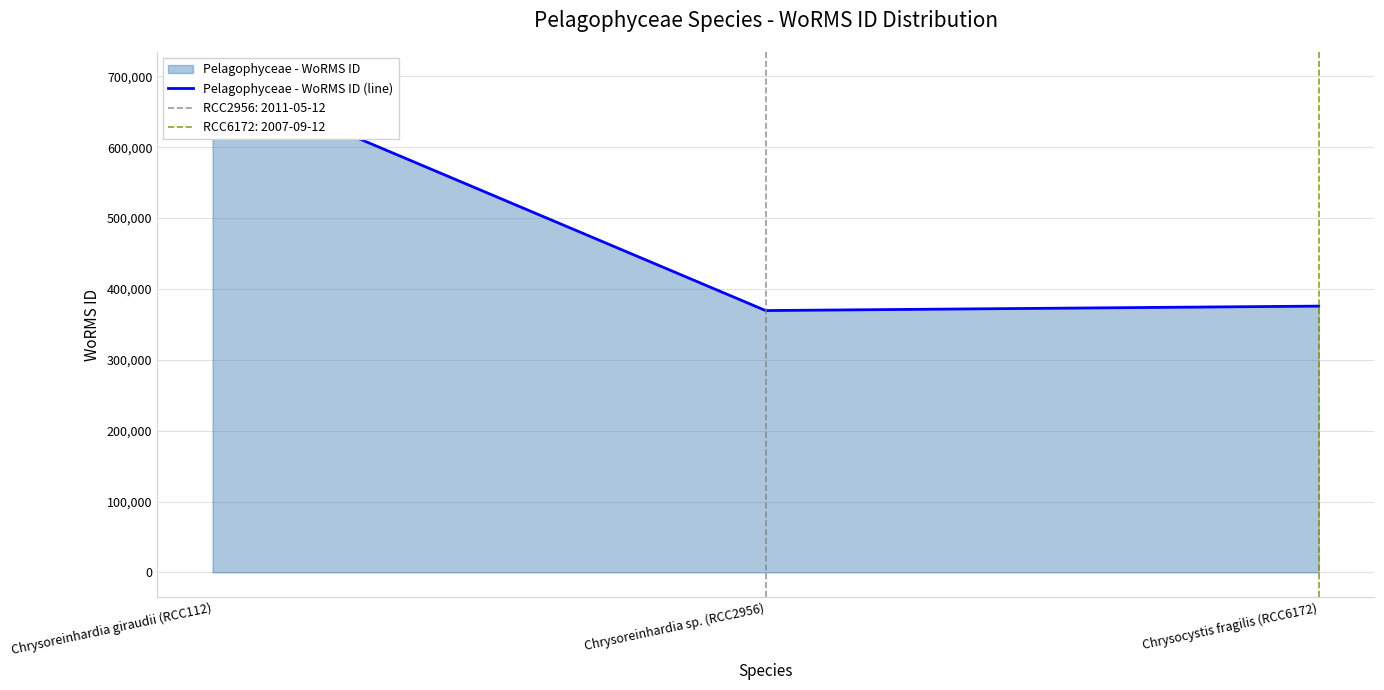

Rank the categories by value from lowest to highest.

Chrysoreinhardia sp. (RCC2956), Chrysocystis fragilis (RCC6172), Chrysoreinhardia giraudii (RCC112)